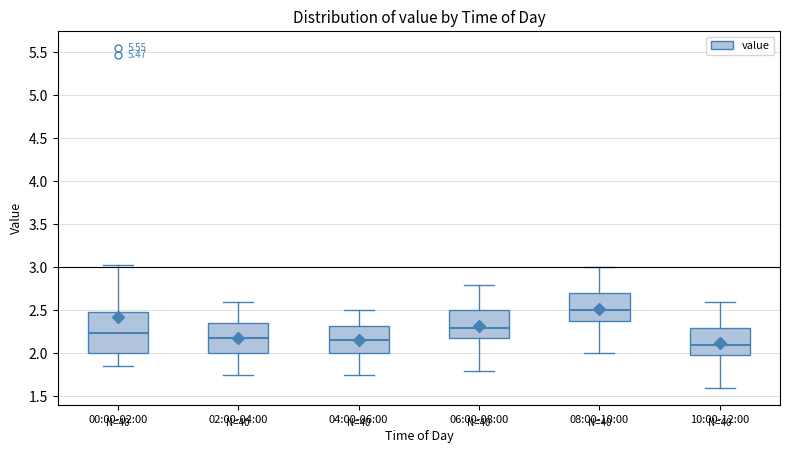

Which box's median line is the highest?

08:00-10:00